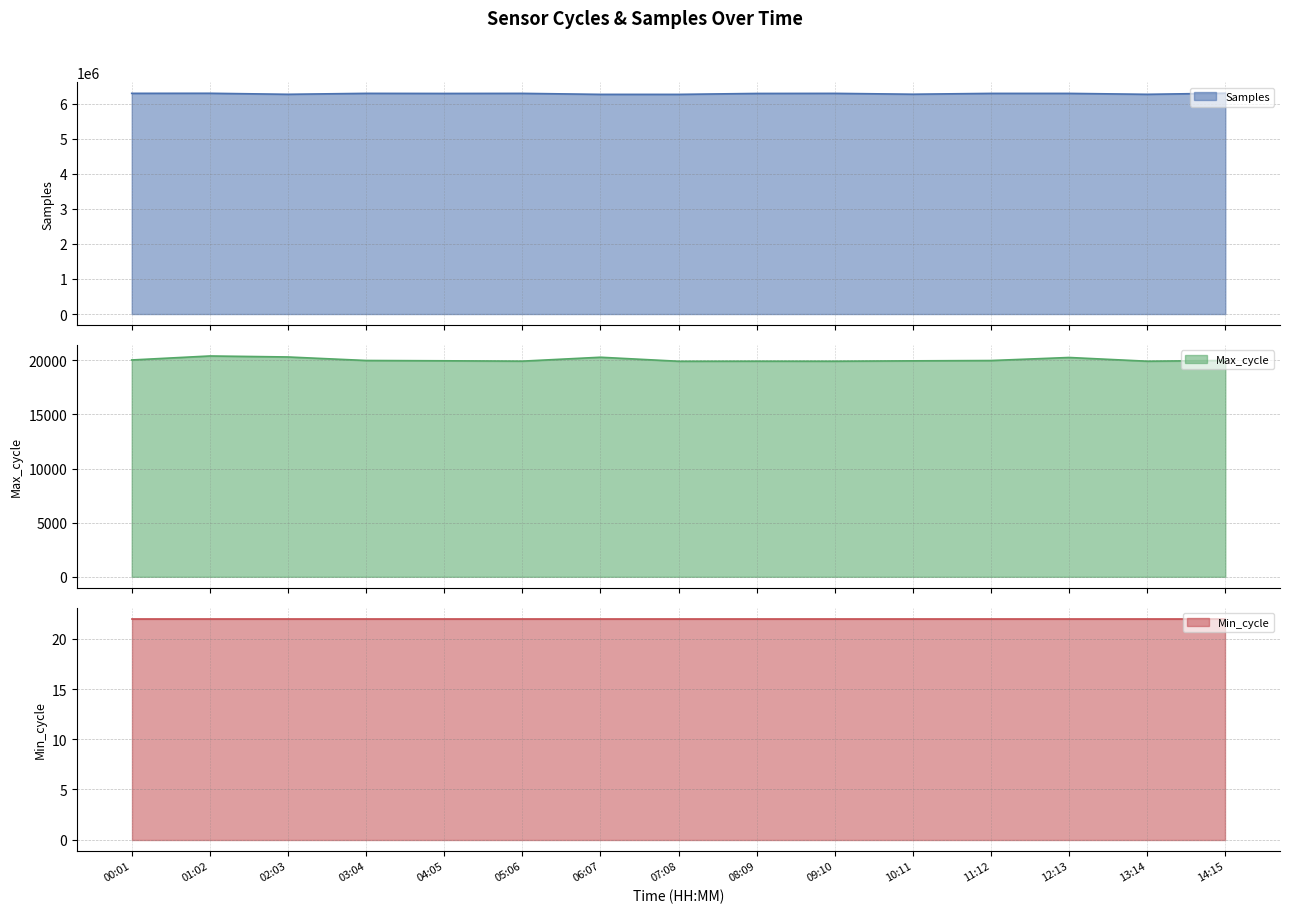

True or false: Max_cycle and Samples intersect in this chart.

False